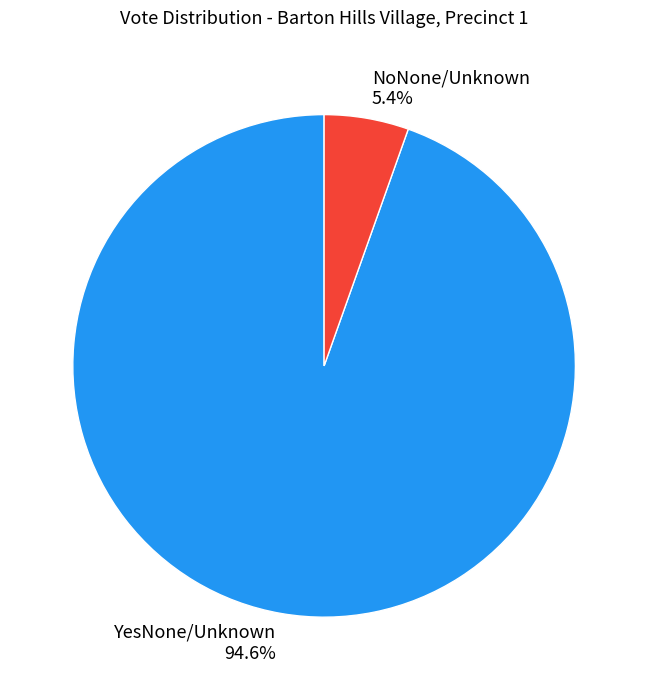

What portion of the pie excludes YesNone/Unknown?

5.4%